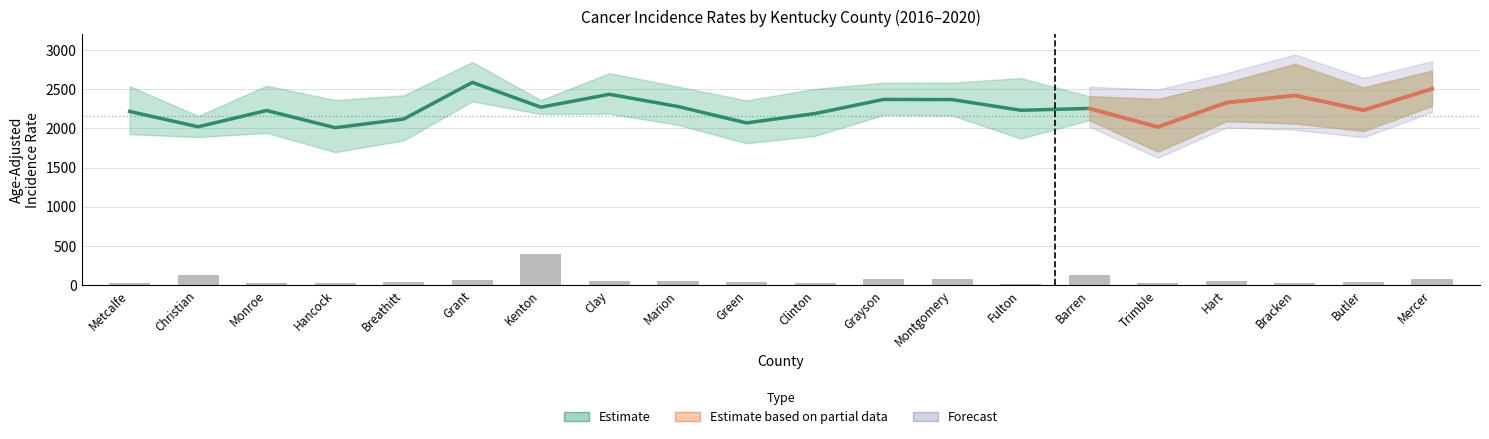

What is the sum of all Age-Adjusted Rate values?

45145.2